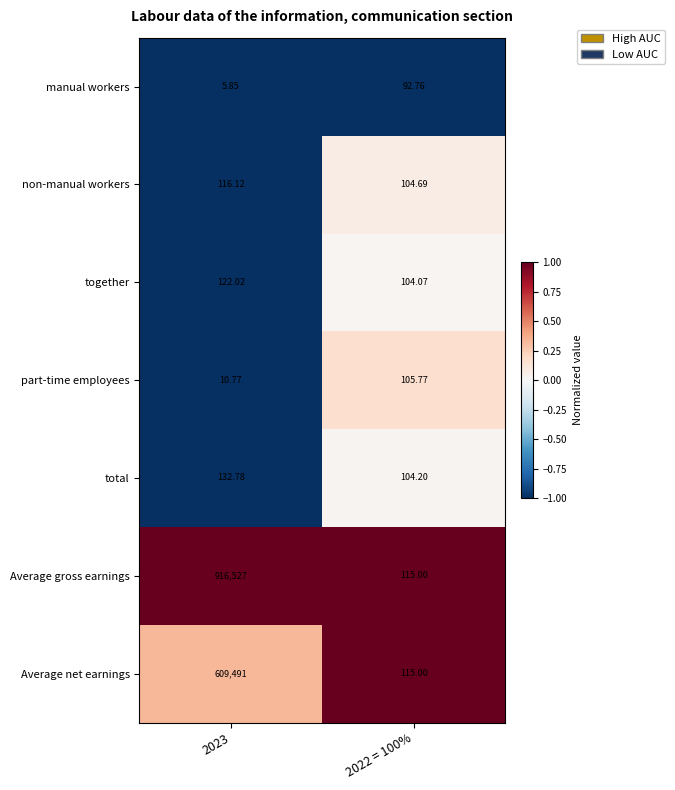

Between 2023 and 2022 = 100%, which series saw the biggest shift?

Average gross earnings